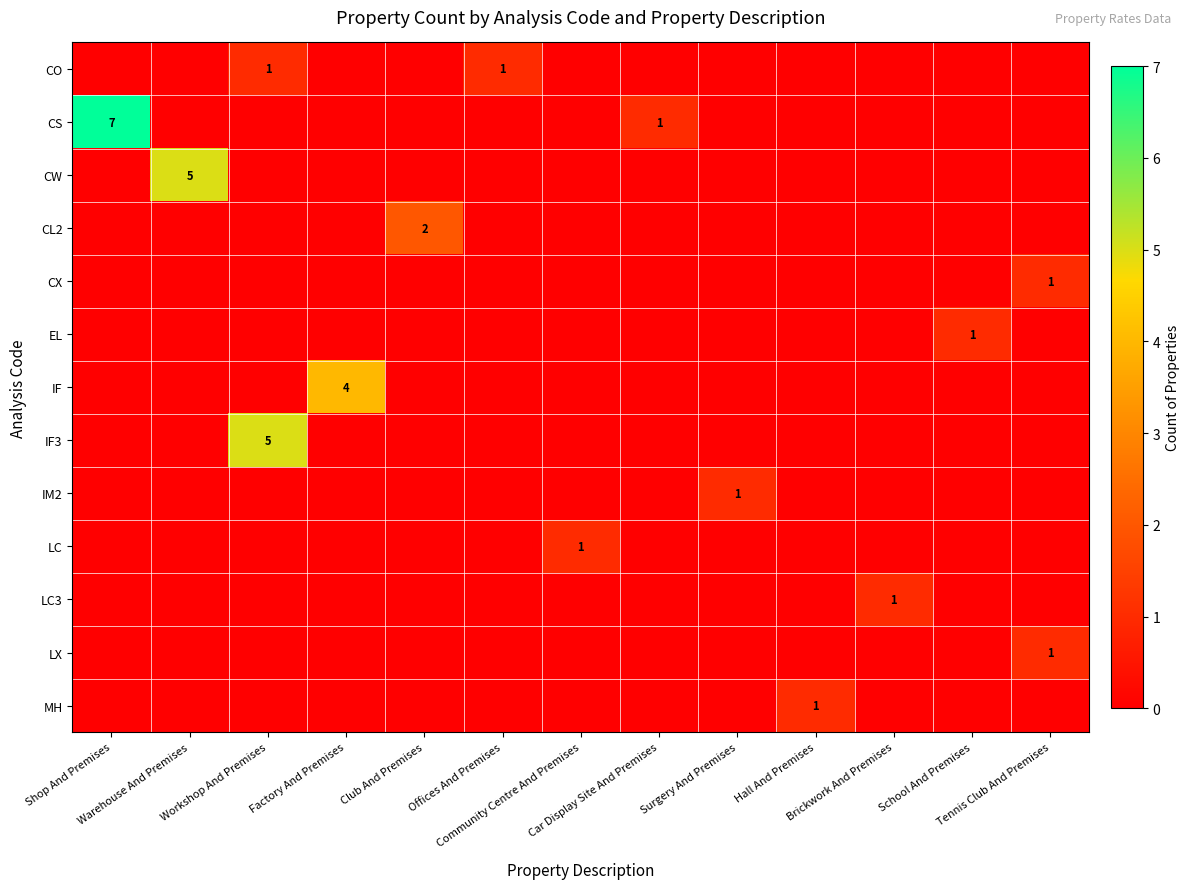

At which category is the sum across all series the highest?

Shop And Premises